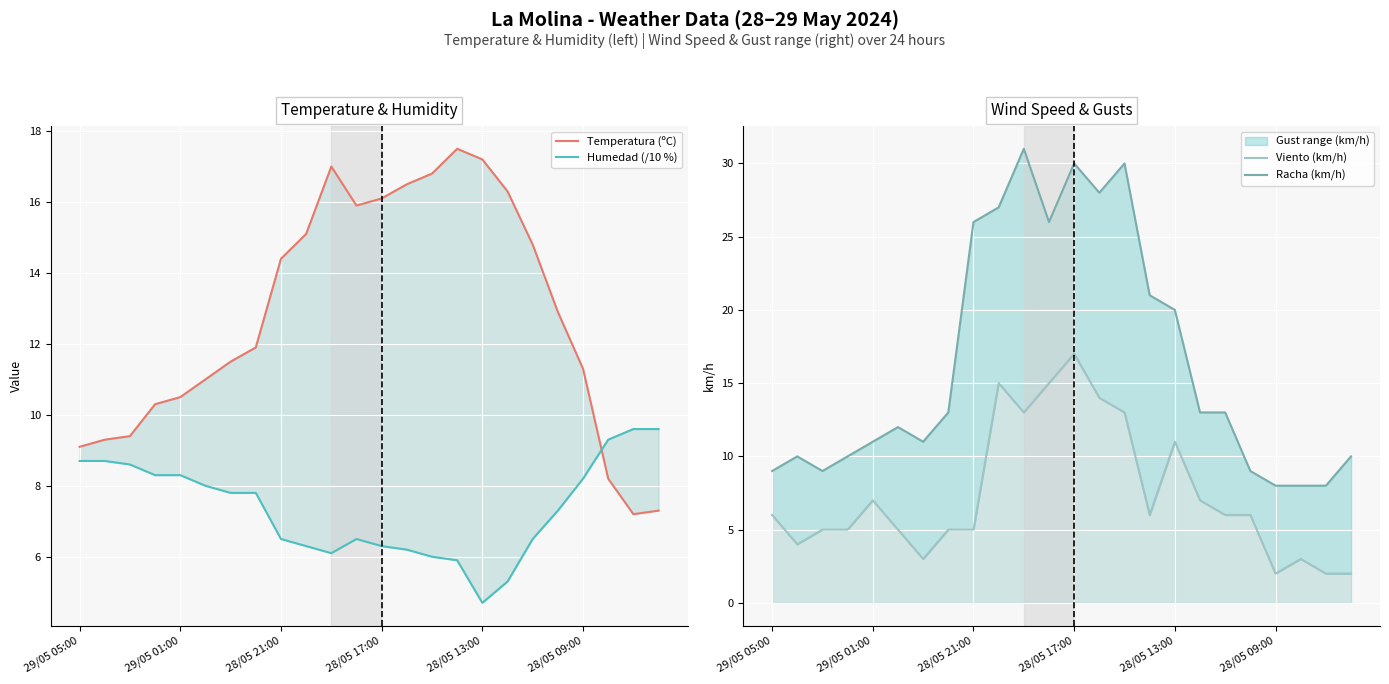

What is the spread (max minus min) of values at 19?

6.9